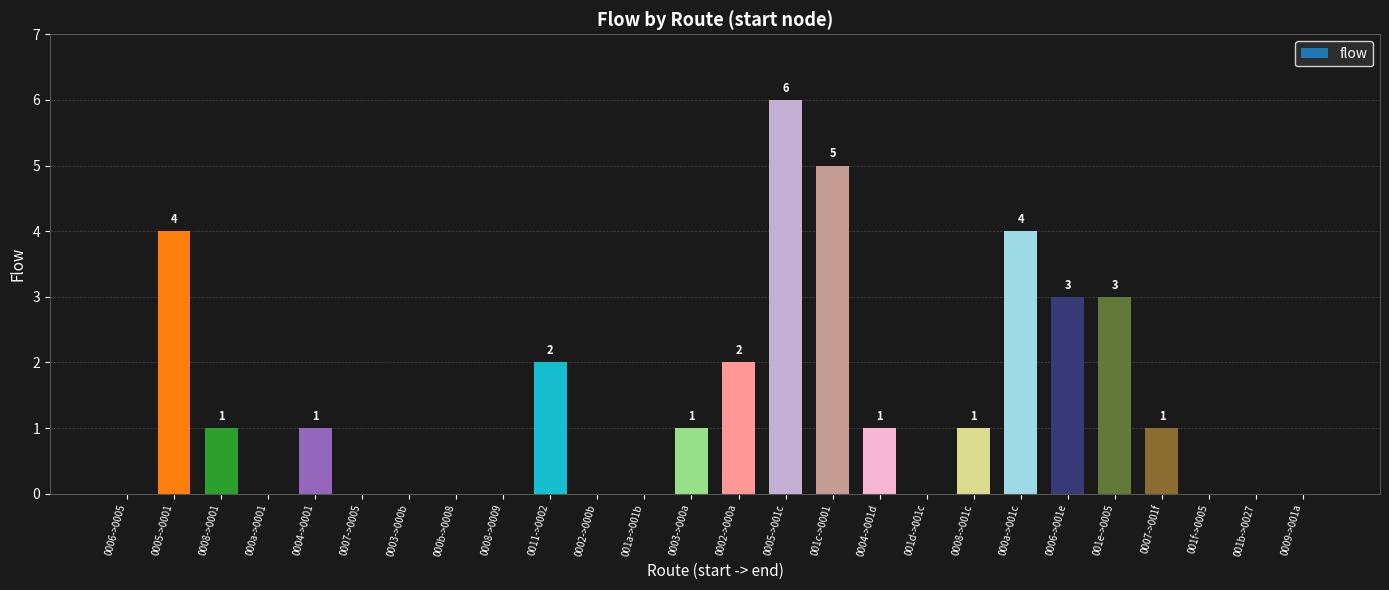

What is the sum of all values?

35